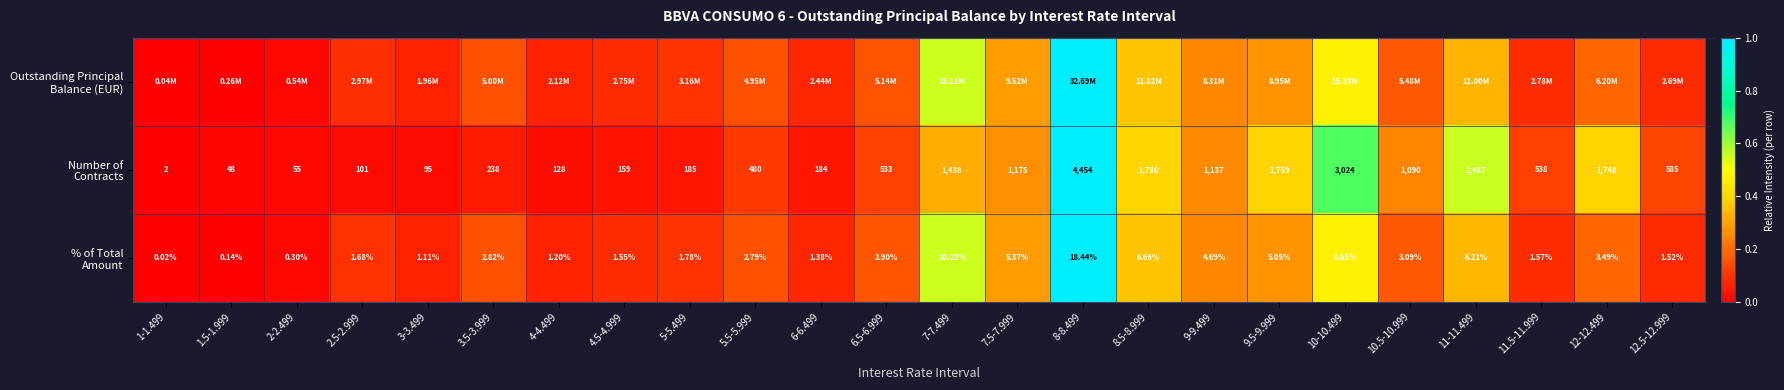

At how many categories does at least one series exceed 0?

23